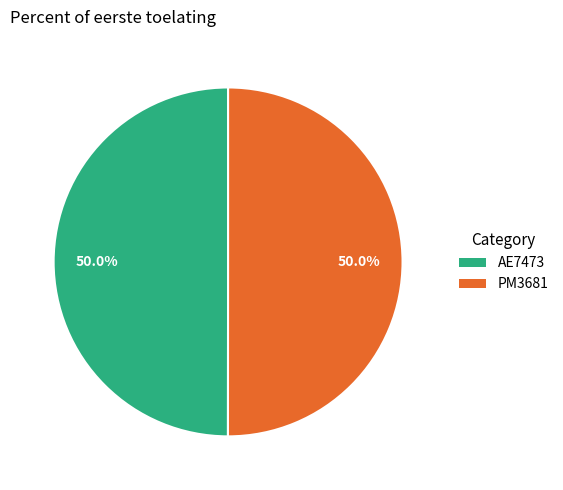

To the nearest percent, what portion does AE7473 represent?

50%